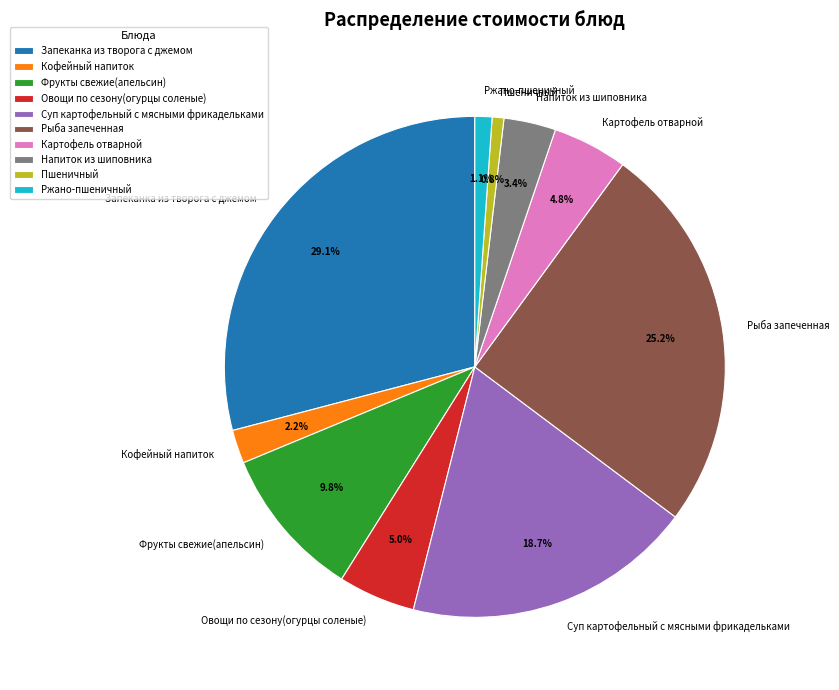

Does Напиток из шиповника account for over 50% of the chart?

No